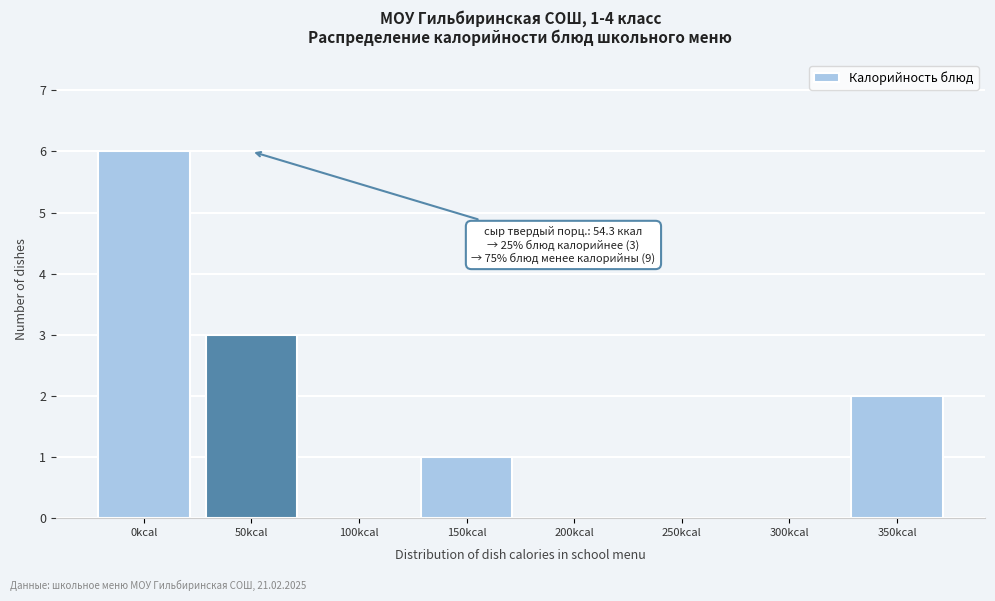

Reading left to right, what are all the values shown in this chart?

0kcal=6	50kcal=3	100kcal=0	150kcal=1	200kcal=0	250kcal=0	300kcal=0	350kcal=2